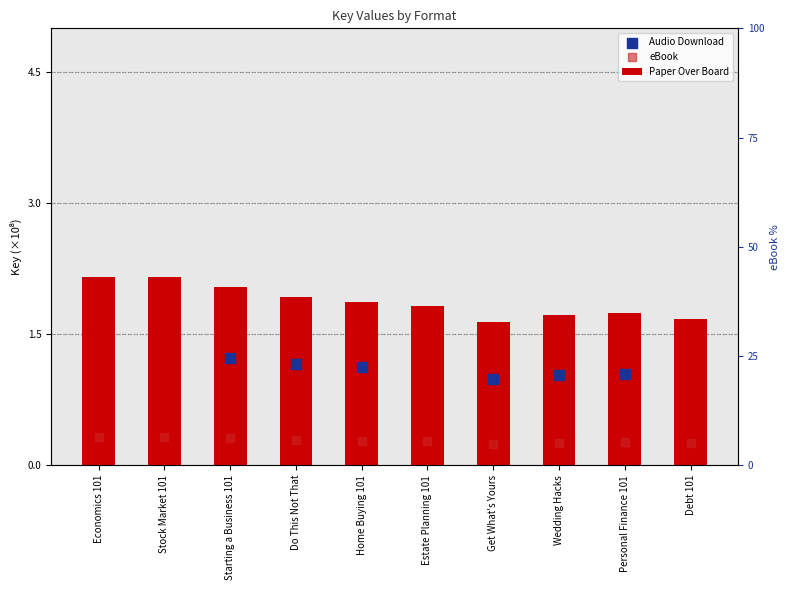

Which series has the largest total across all categories?

Paper Over Board